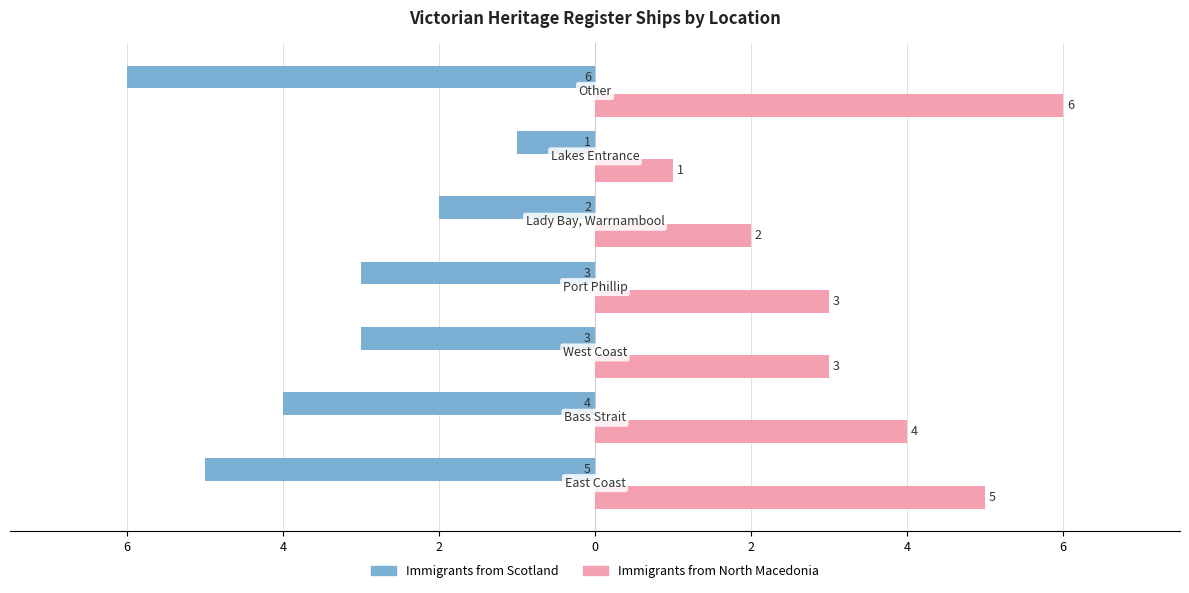

What are all the series names shown in the legend?

Immigrants from Scotland, Immigrants from North Macedonia